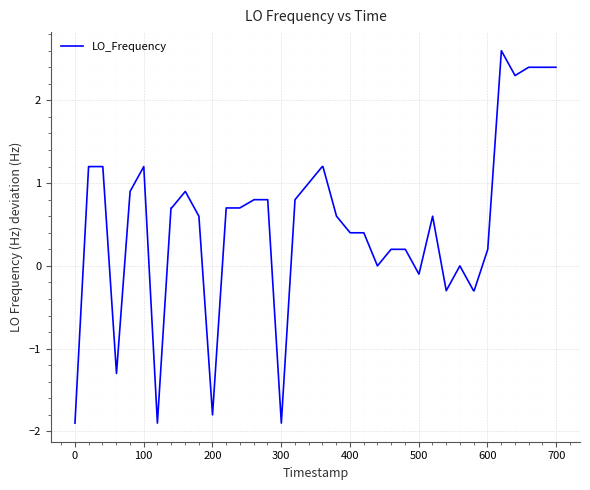

Does the chart display data point markers on the line(s)?

No